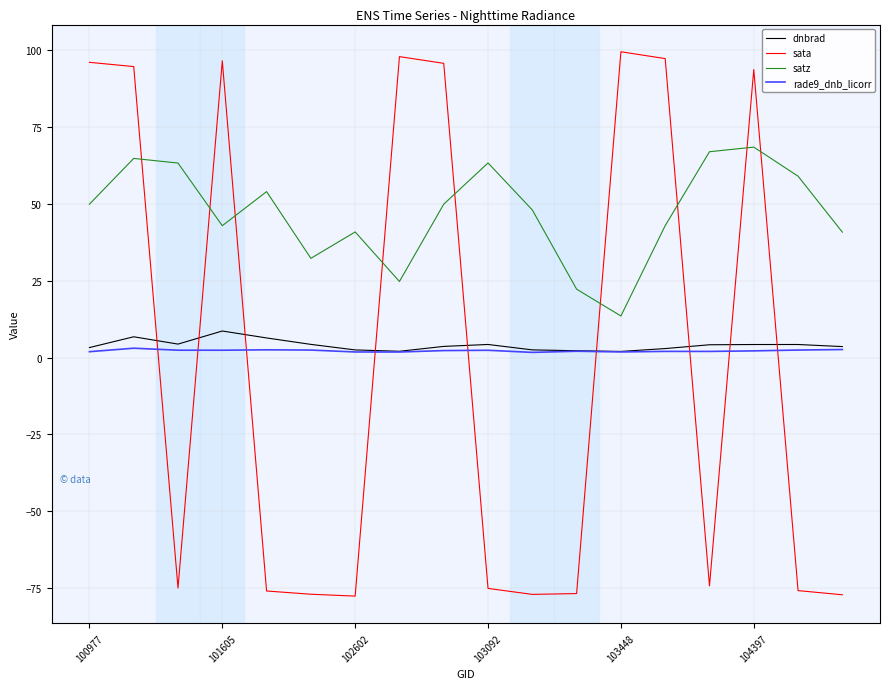

Which series has the largest range (max minus min)?

sata